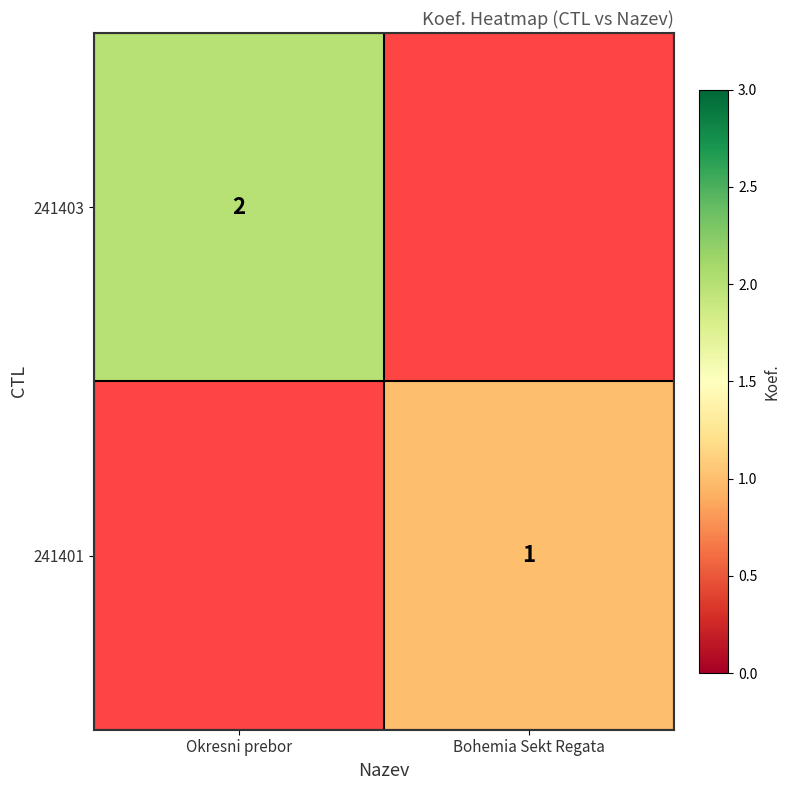

The 241403 series shows 1 at Okresni prebor. True or false?

False